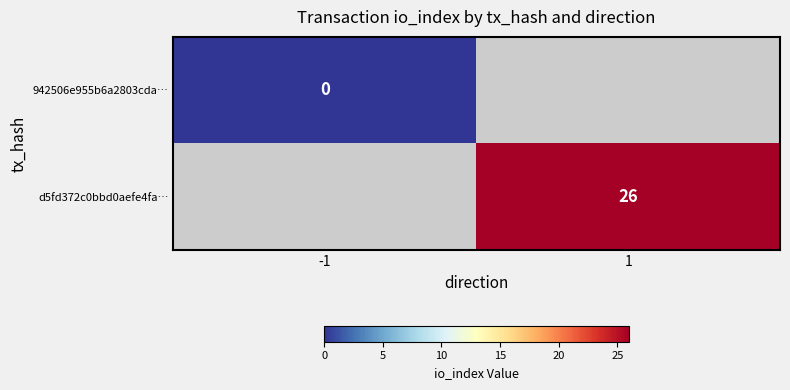

Is the value of 942506e955b6a2803cda… at -1 greater than the value of d5fd372c0bbd0aefe4fa… at 1?

No